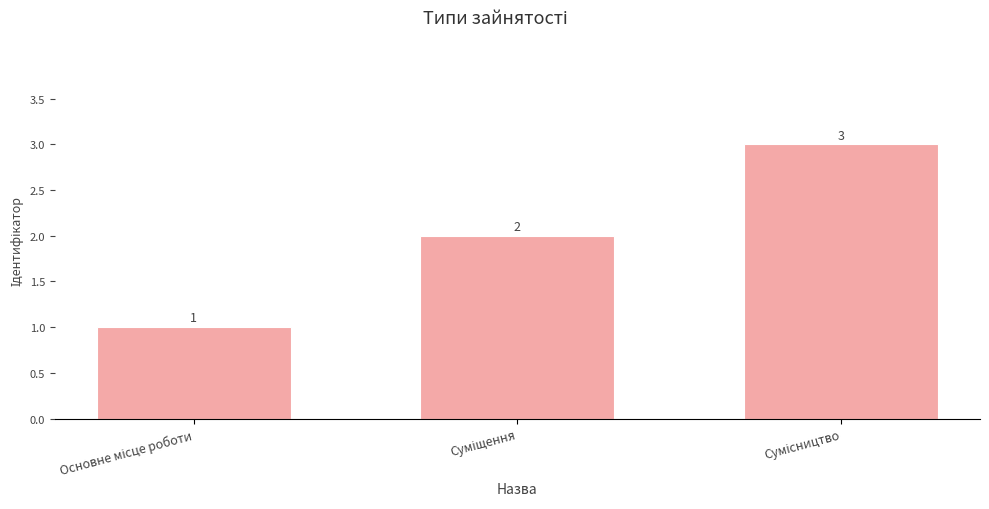

What is the sum of all values?

6